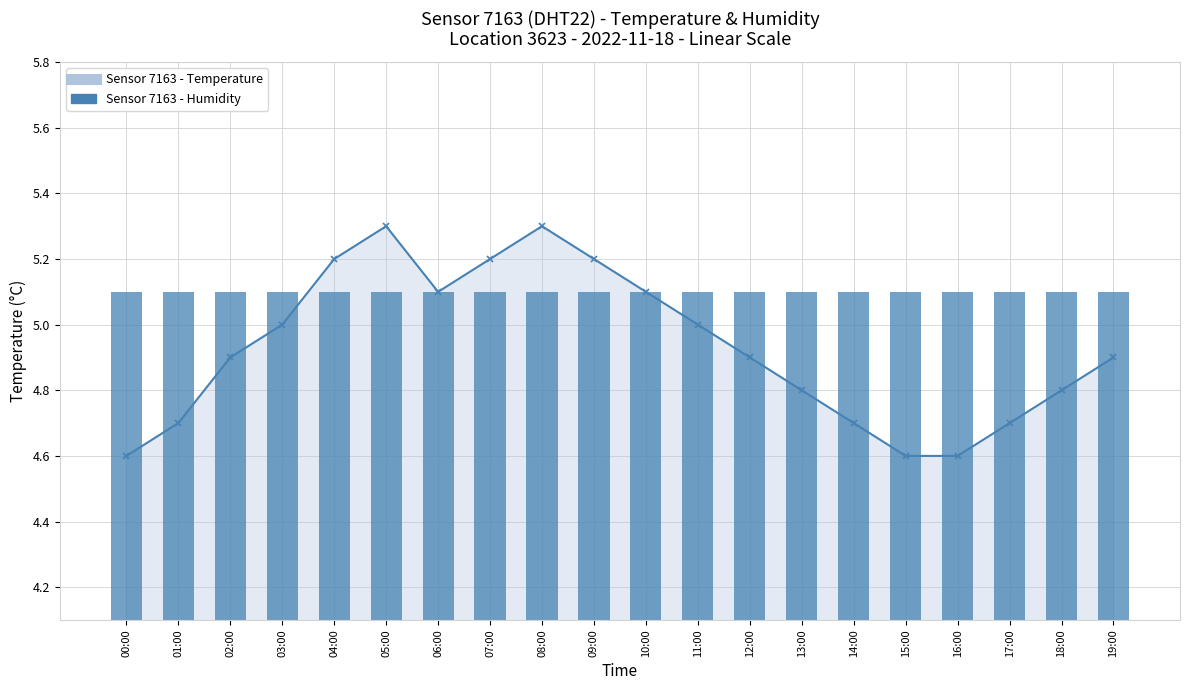

What is the sum of all humidity values?

20.0